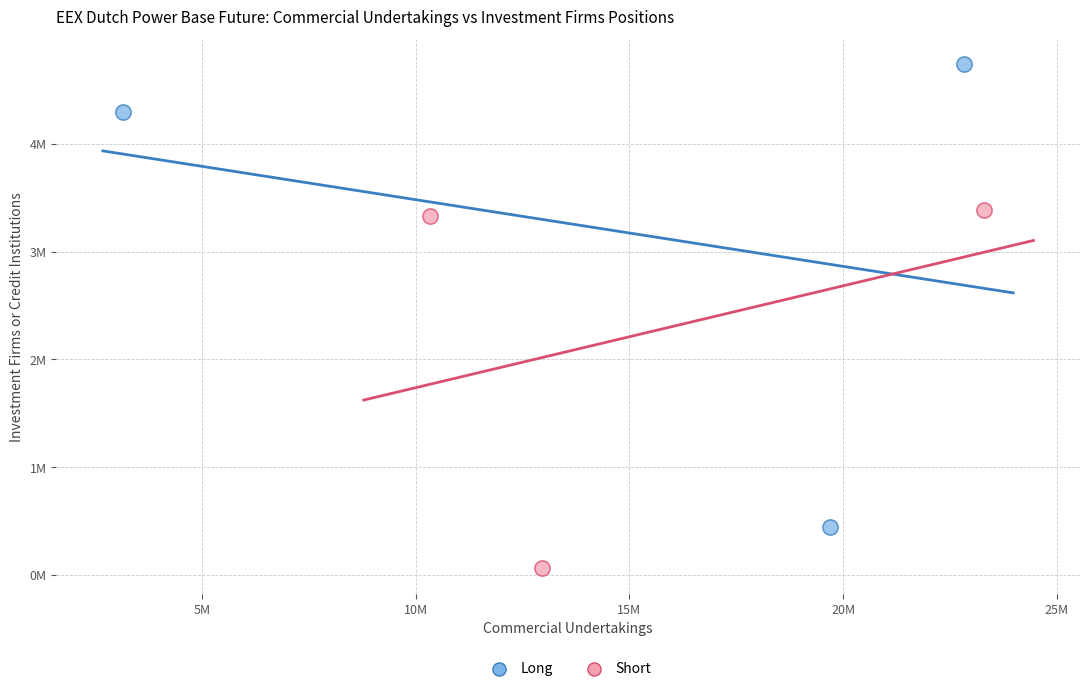

Which series has the widest spread of Y values?

Long